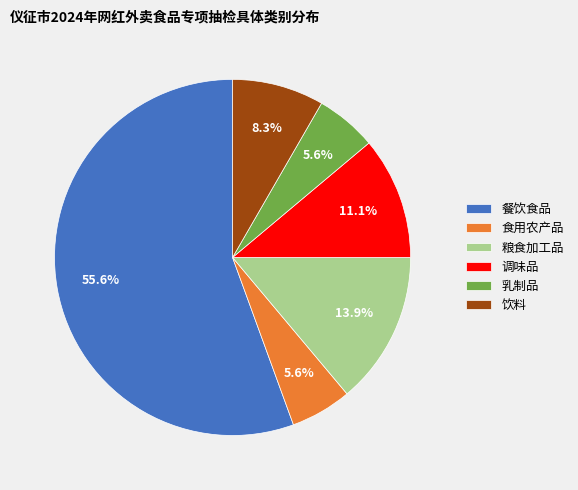

Is it true that 粮食加工品 is 14% of the pie?

True